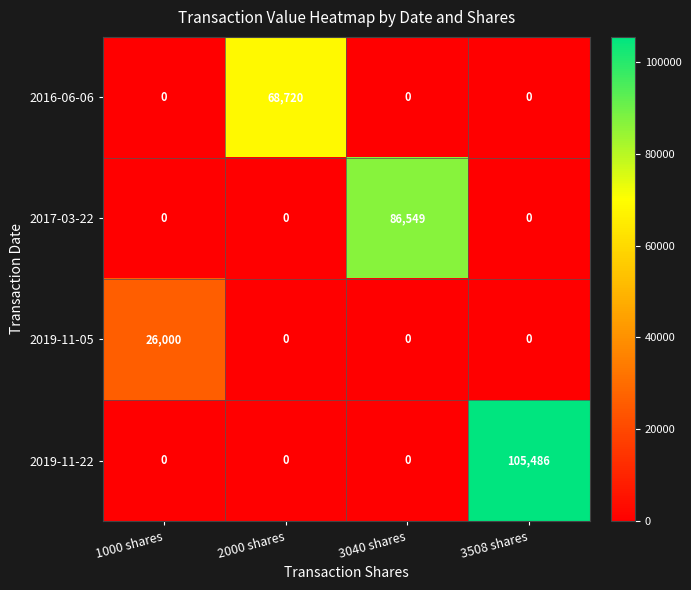

Which category has the highest value in the 2017-03-22 series?

3040 shares